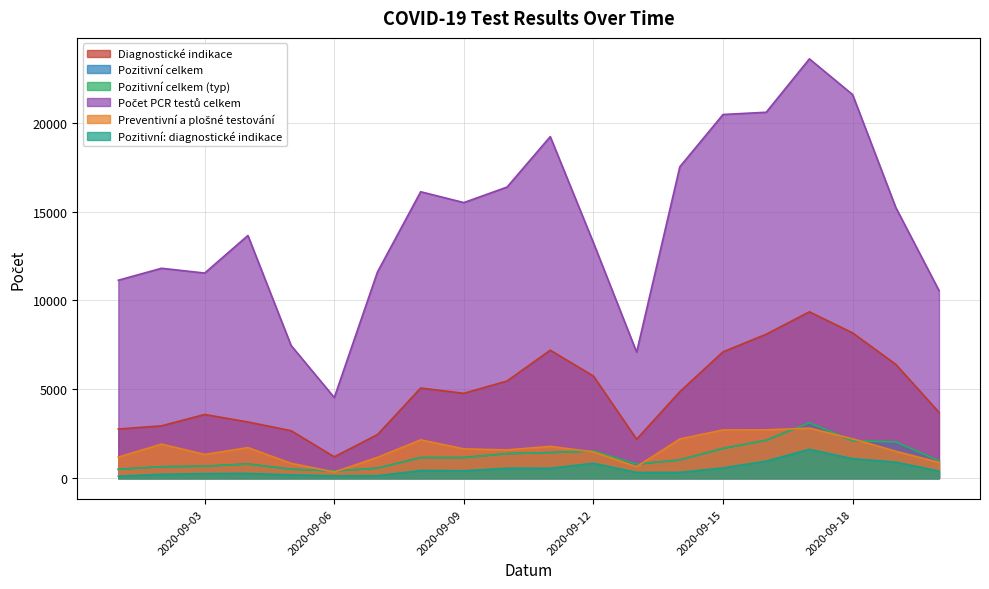

What is the sum of the Pozitivní celkem values at 2020-09-01 and 2020-09-09?

1657